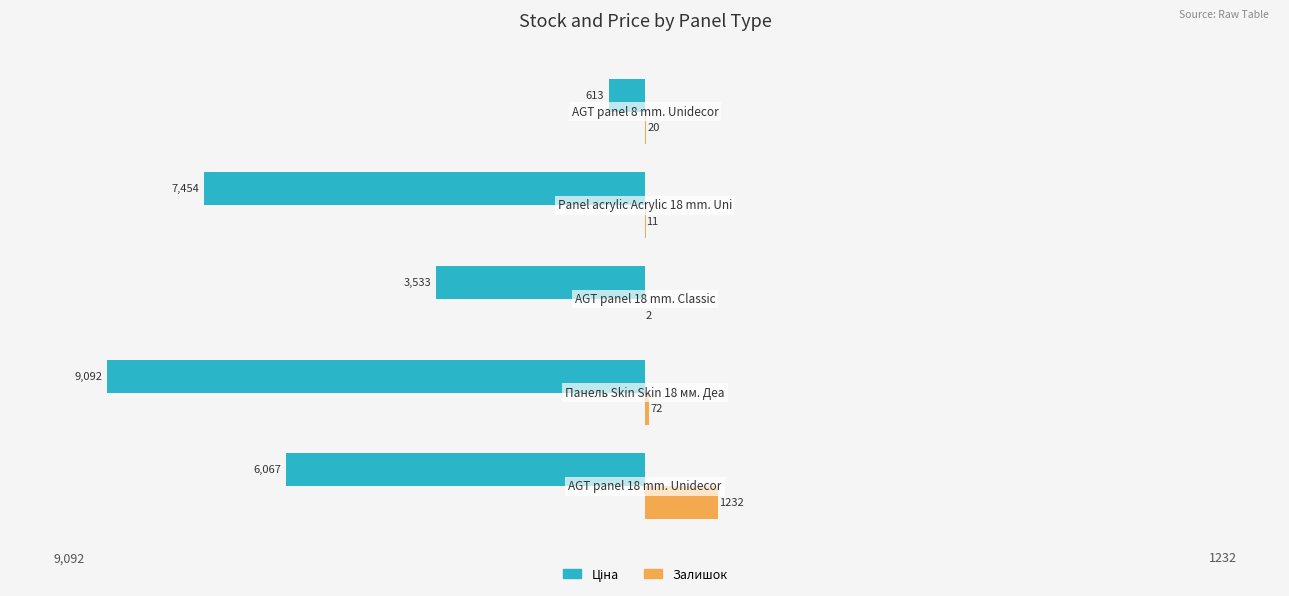

Which series has the largest total across all categories?

Залишок